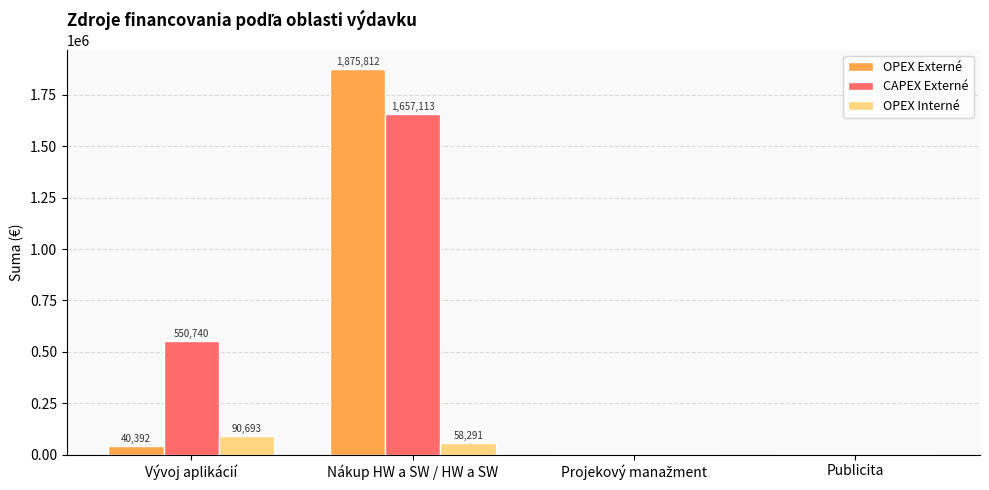

What is the sum of the CAPEX Externé values at Nákup HW a SW / HW a SW and Publicita?

1657113.0